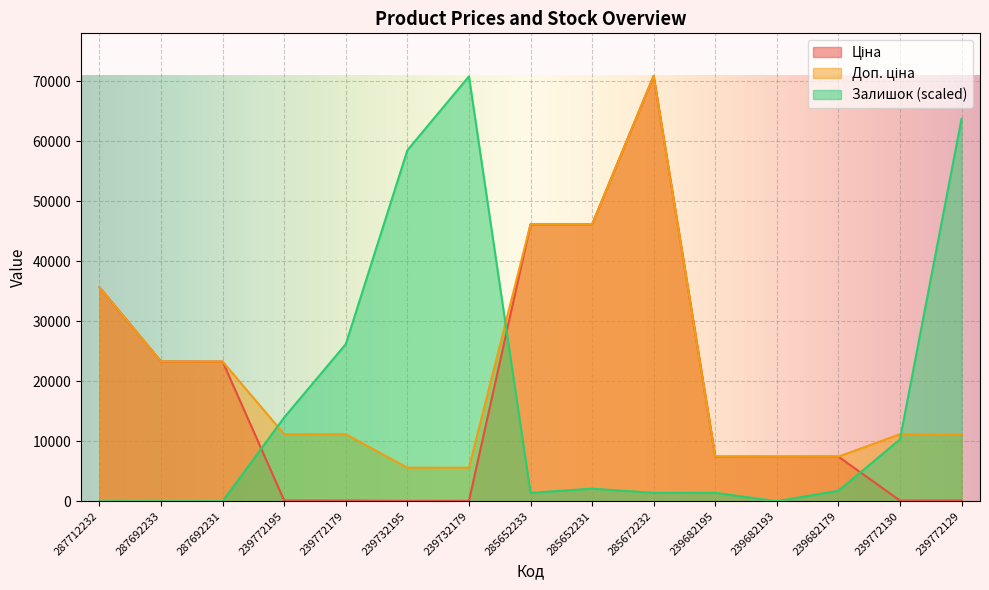

How many data points in Залишок are less than 1746?

7